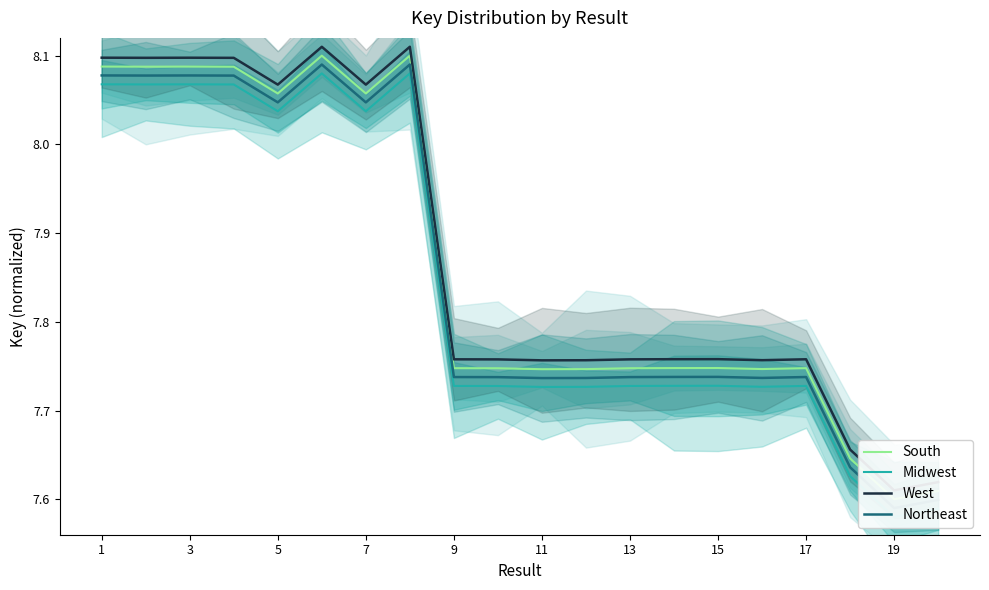

How many South values are between 7 and 8?

12